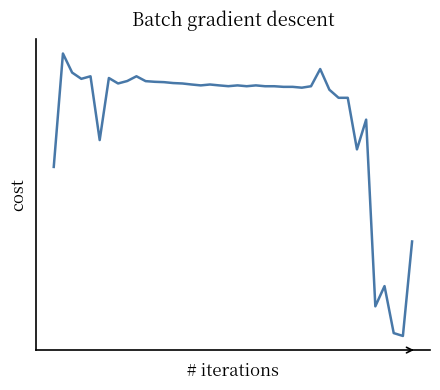

True or false: there are more than 2 points higher than both neighbors.

True